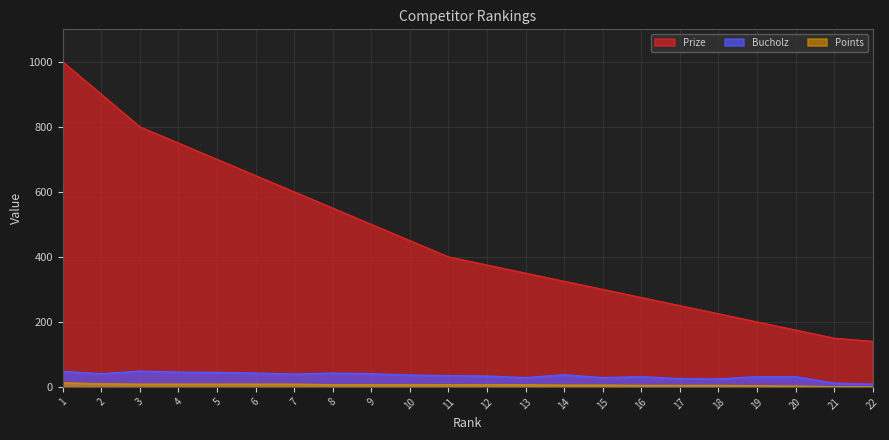

List the series in order of their peak value, highest first.

Prize, Bucholz, Points